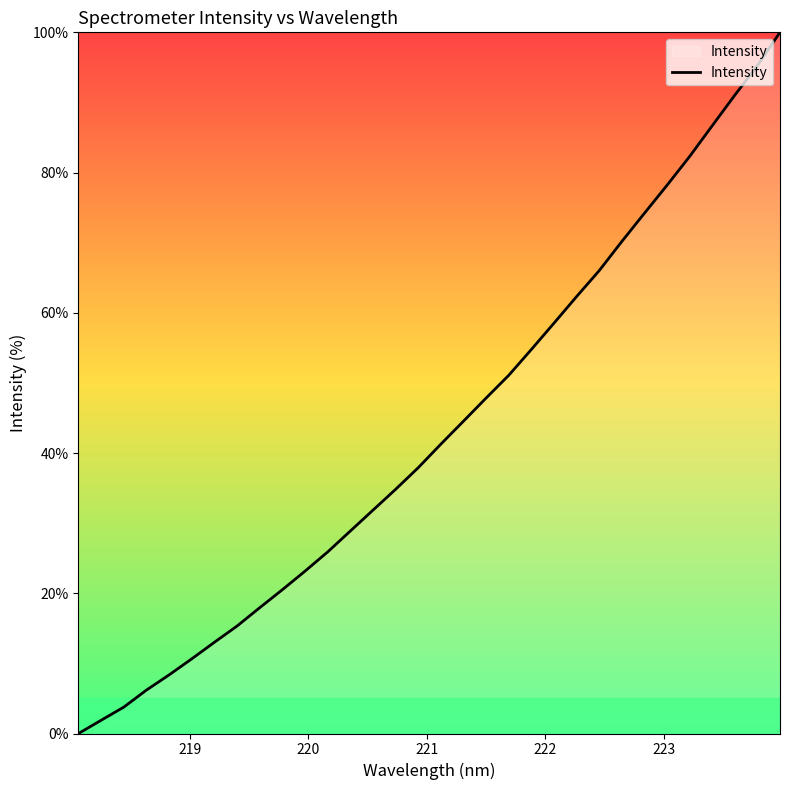

What is the greatest value displayed?

100.0